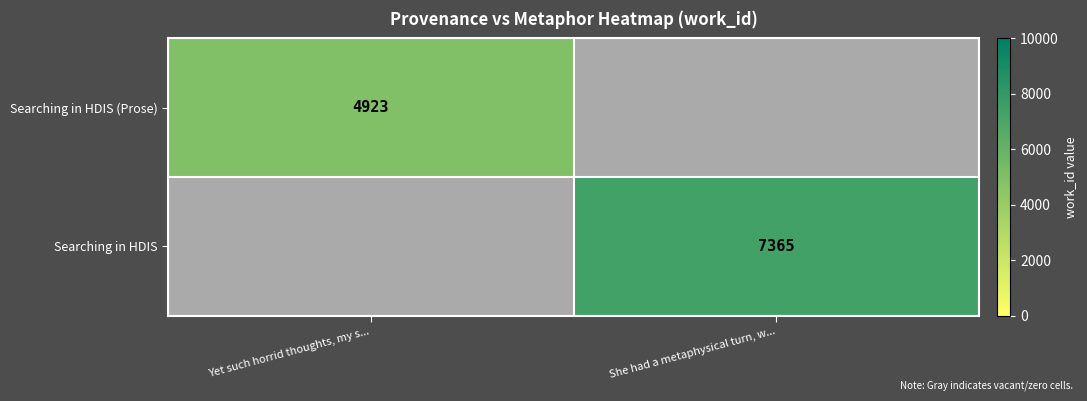

Which category has the highest value across all series?

She had a metaphysical turn, w...